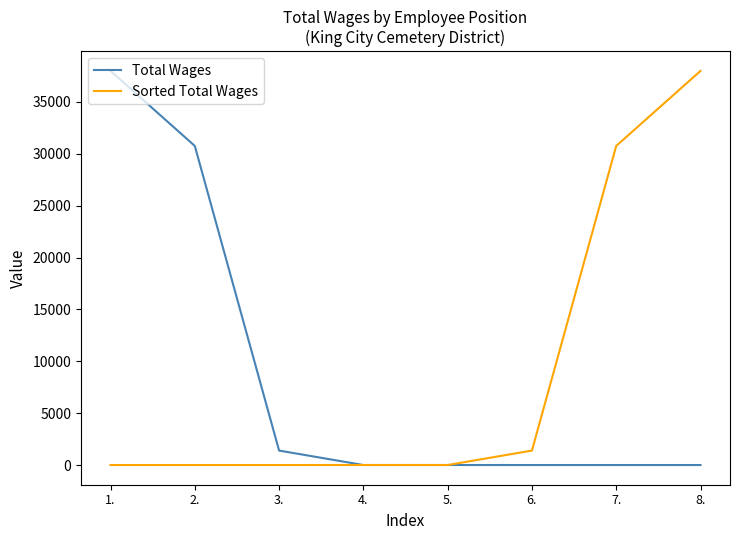

What is the difference between the highest and lowest values at 6.?

1392